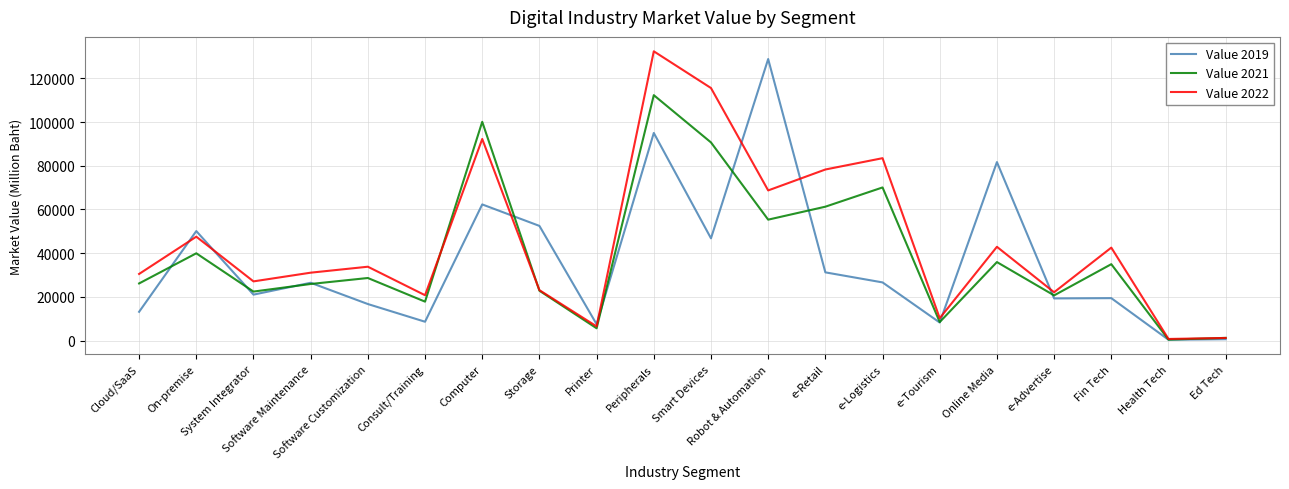

What is the maximum value shown in the chart?

132381